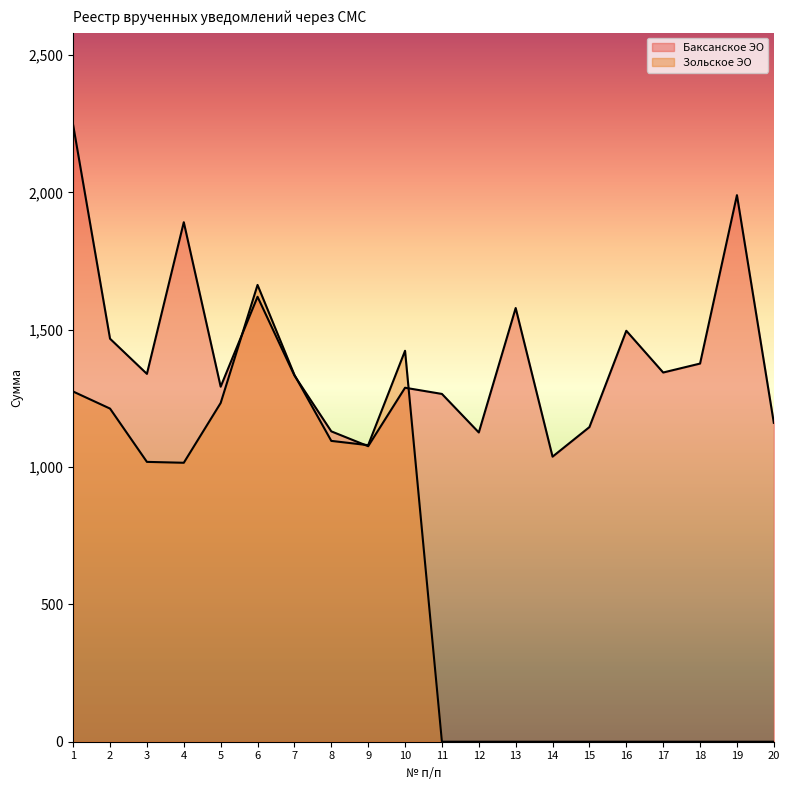

How many lines are shown in the chart?

2